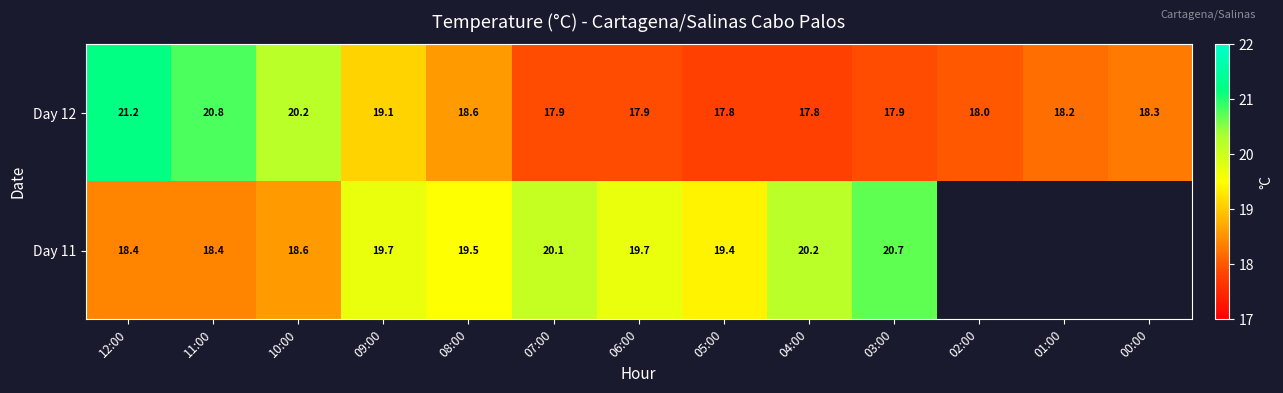

What is the difference between the highest and lowest values at 09:00?

0.6